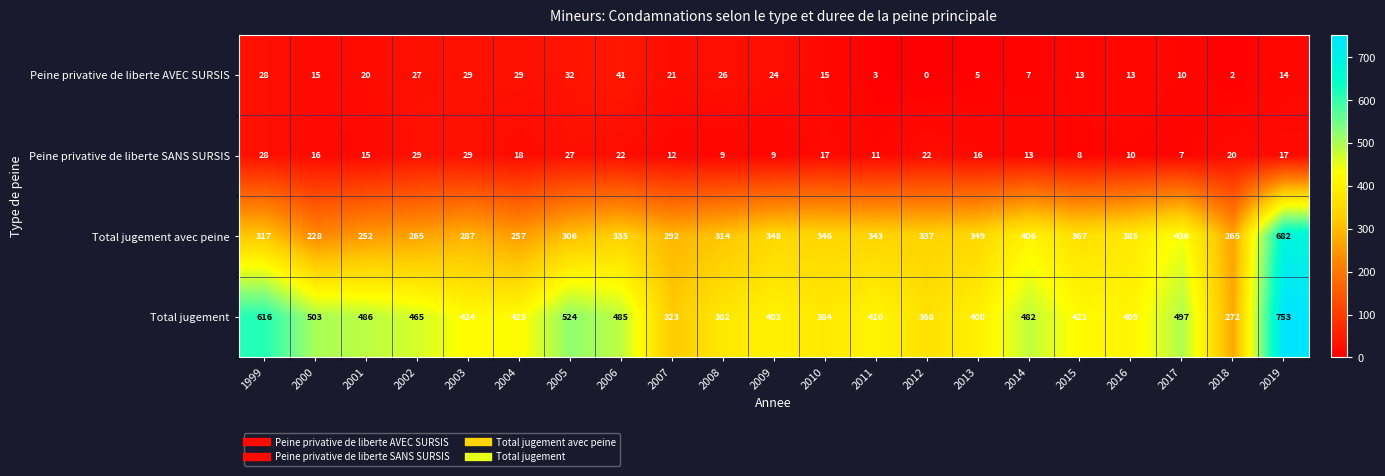

At which label does Peine privative de liberte AVEC SURSIS reach its minimum?

2012